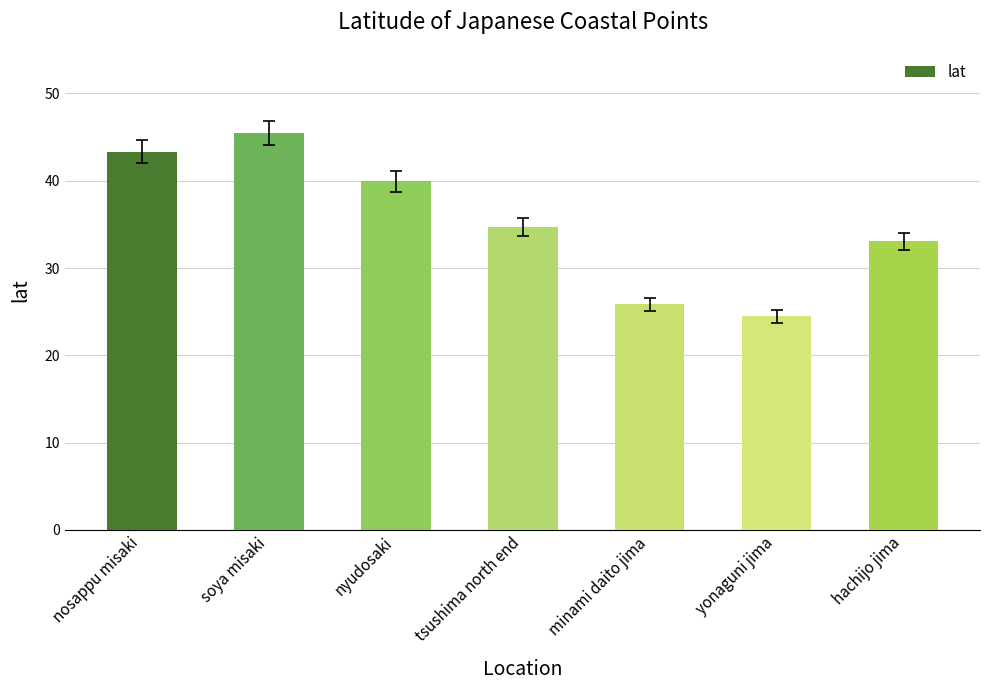

Is it true that the value at nyudosaki is 19.1?

False